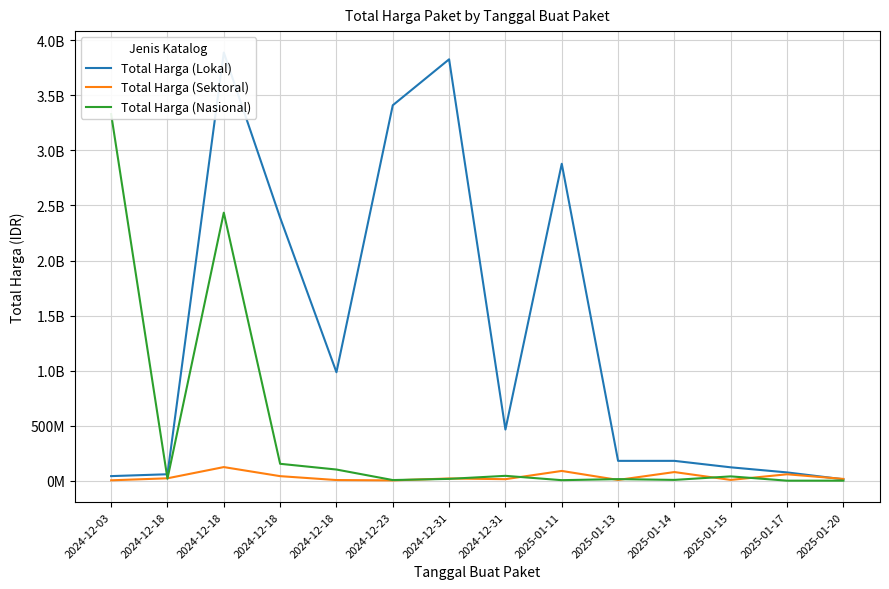

At how many categories does at least one series exceed 258133393?

8